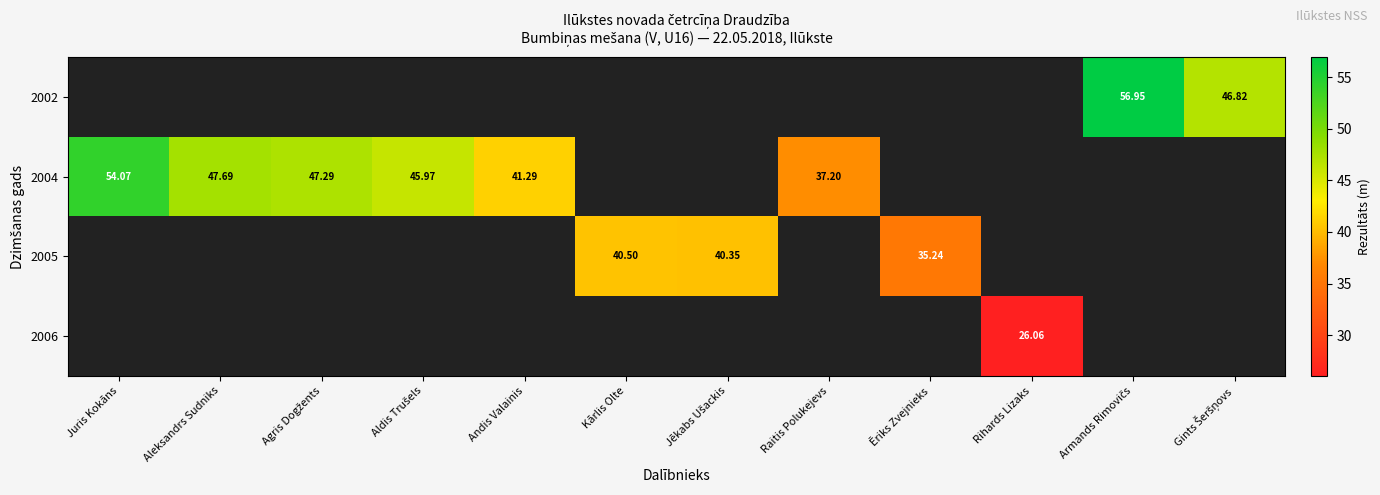

How many values in 2002 are above zero?

2